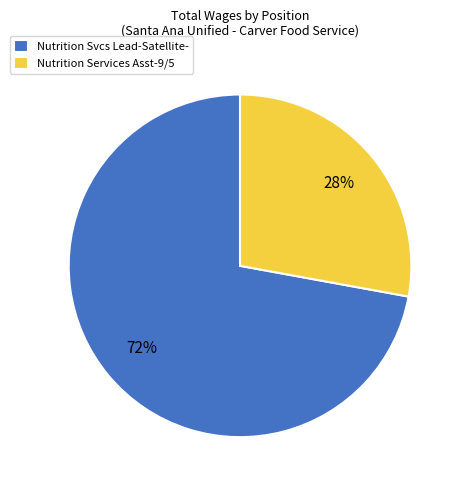

To the nearest percent, what portion does Nutrition Services Asst-9/5 represent?

28%